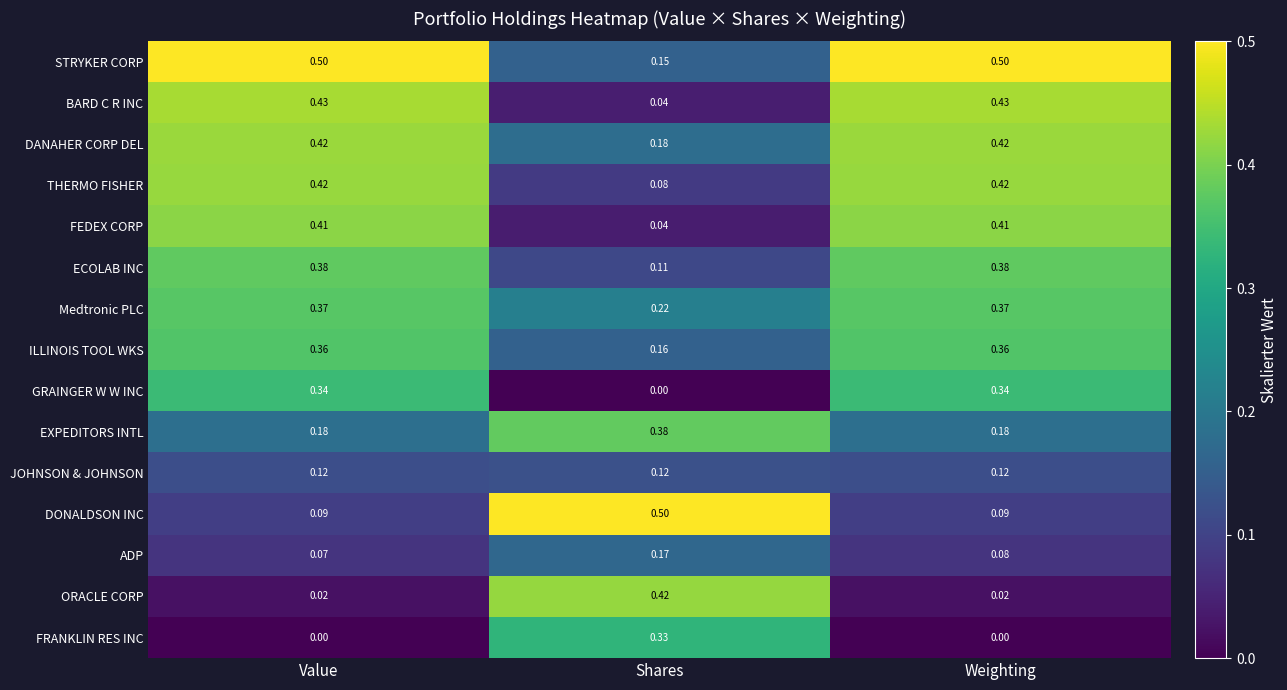

Which series has the largest range (max minus min)?

DONALDSON INC